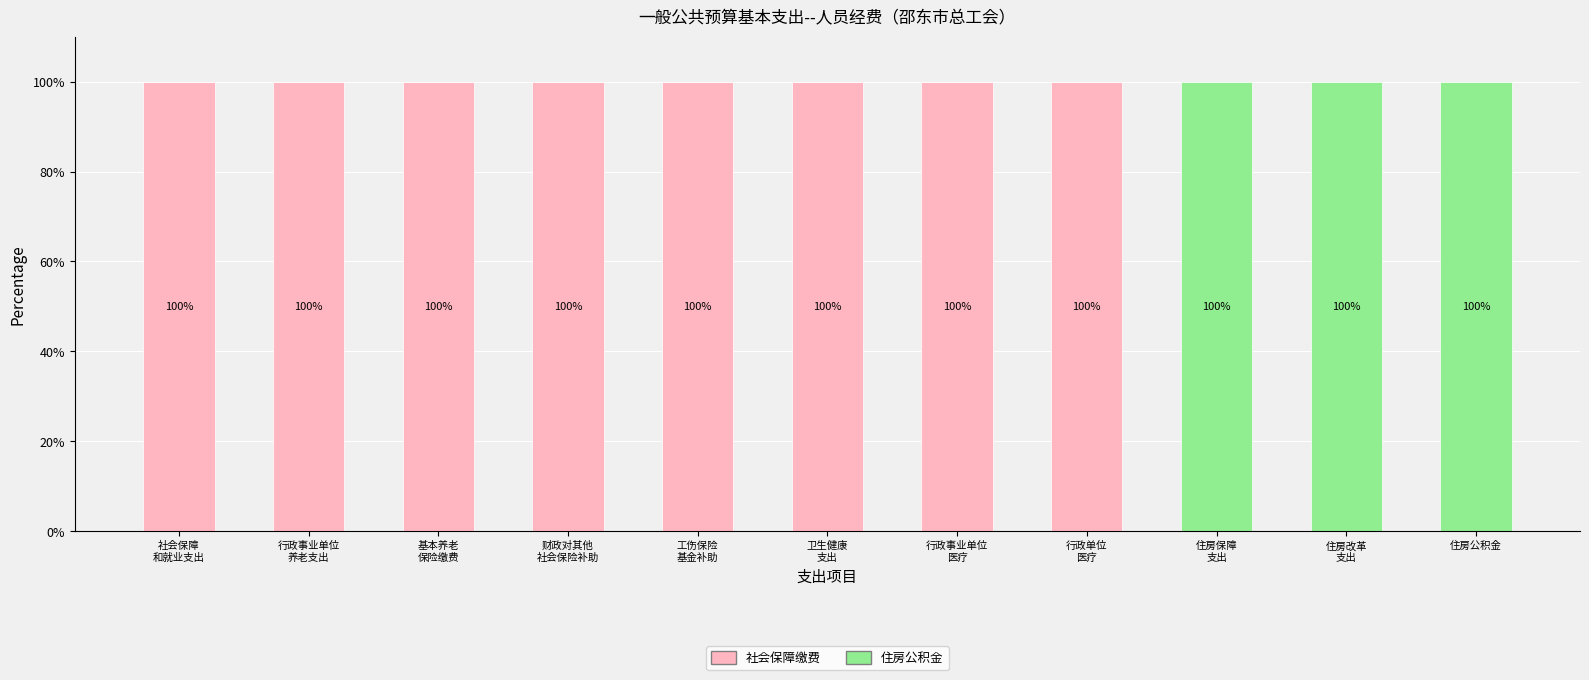

What is the highest value of the 社会保障缴费 series?

100